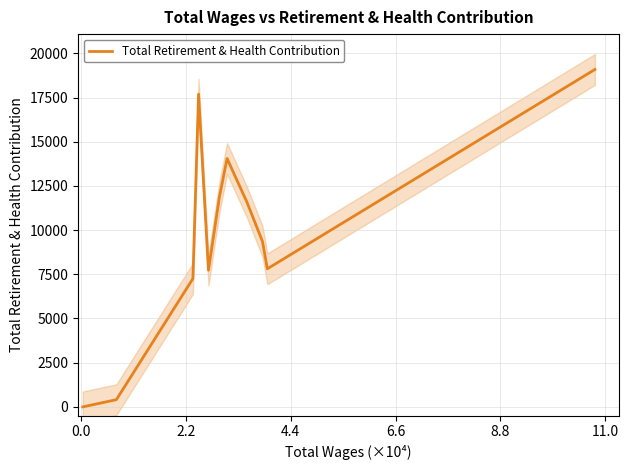

What is the highest value of the Total Retirement & Health Contribution series?

19088